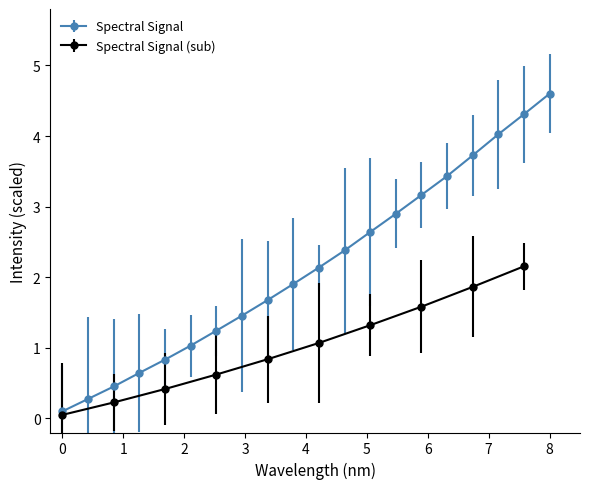

What is the approximate value at 219.0156?

1.0